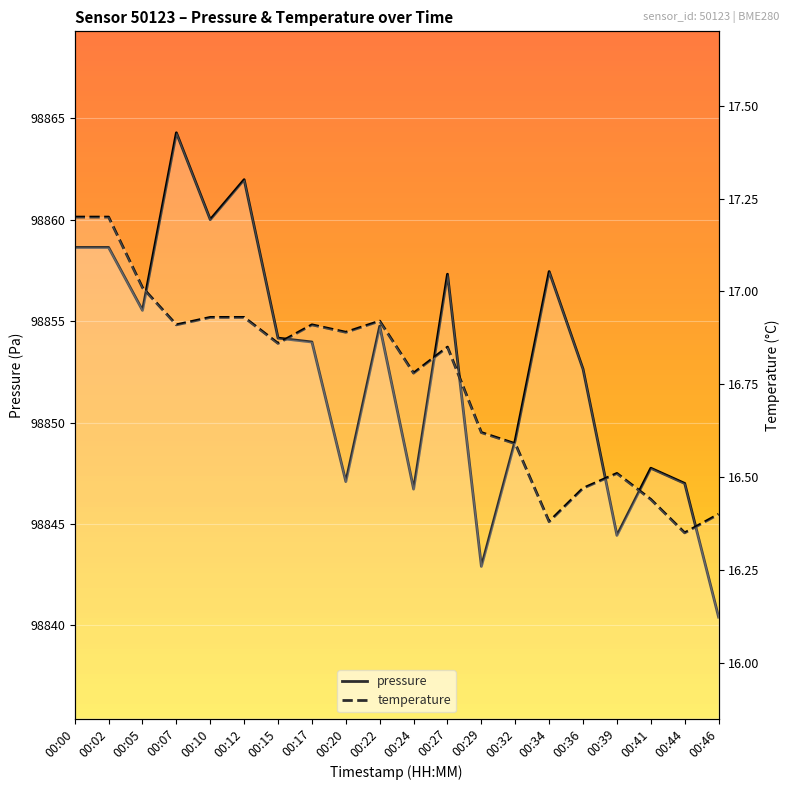

True or false: pressure and temperature intersect in this chart.

False